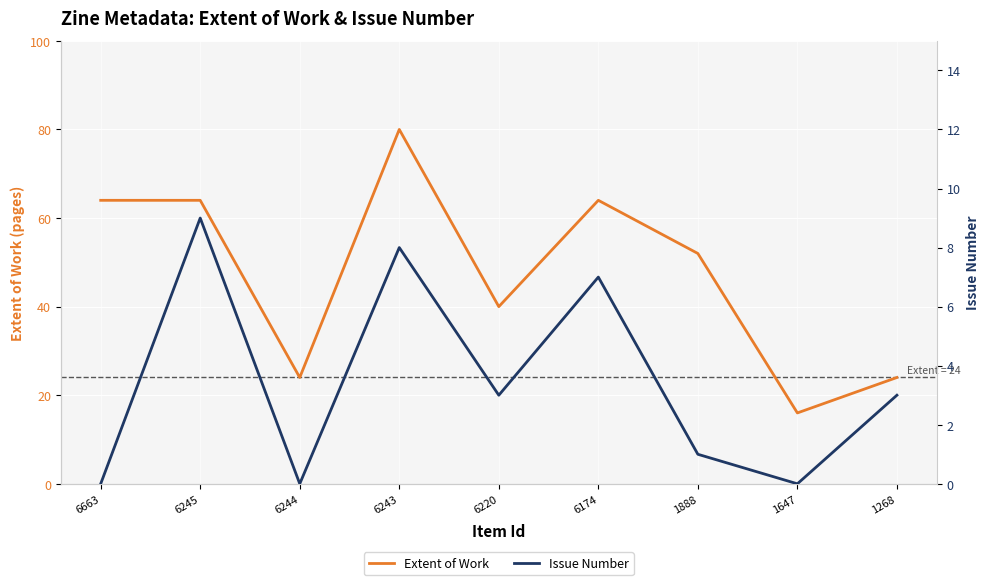

What is the difference between the maximum and minimum values in the Issue Number series?

9